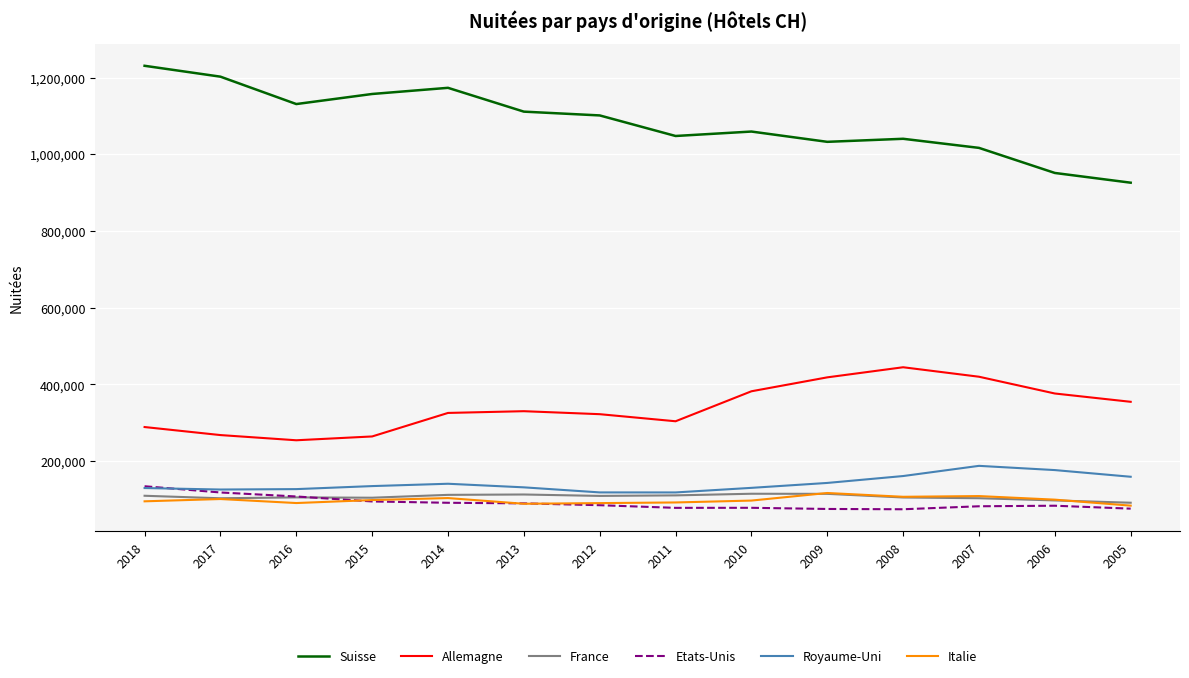

What is the minimum value shown in the chart?

74562